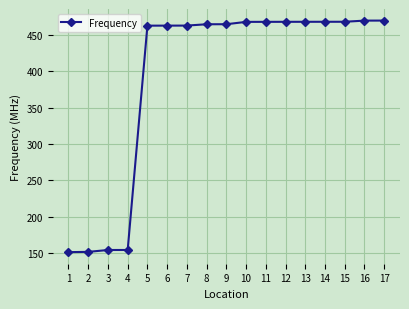

What is the difference between the second highest and second lowest values?

317.5